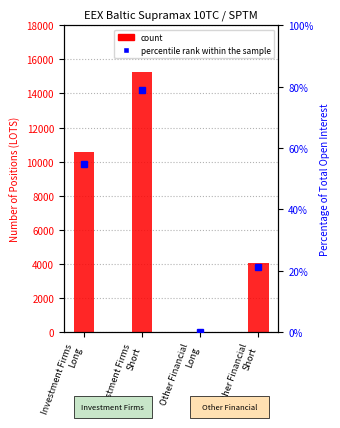

What is the value of the percentile rank within the sample bar at the 2nd from the left?

78.9